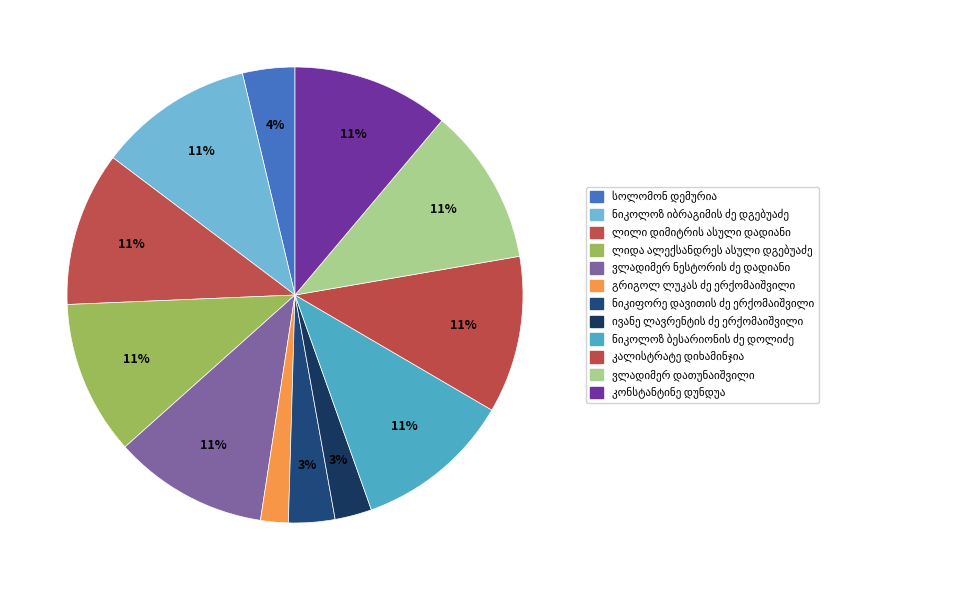

How many segments does this pie chart have?

12